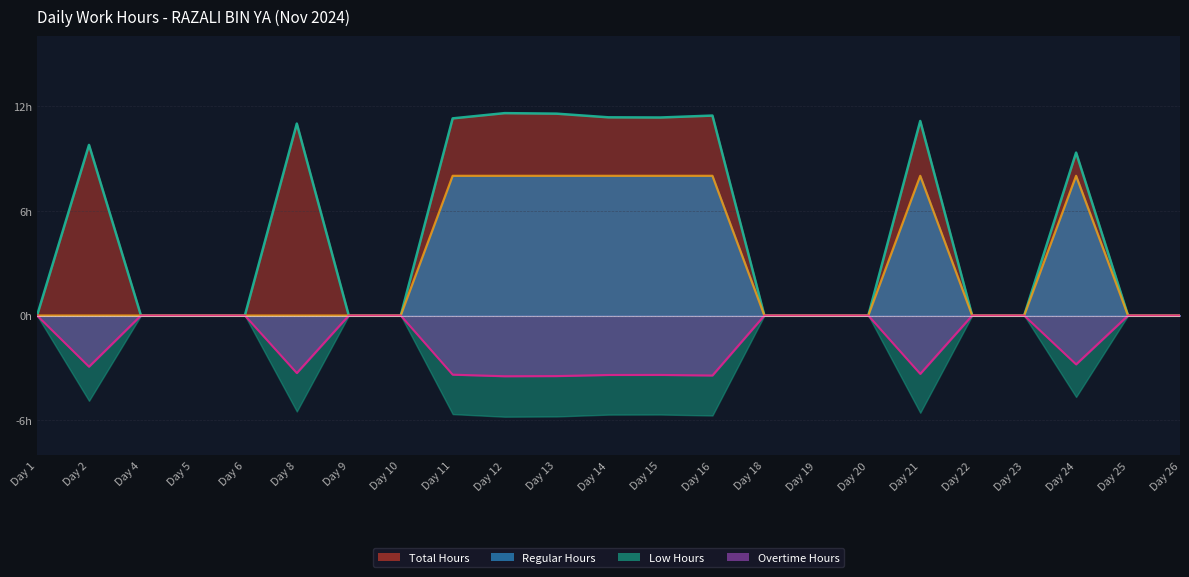

Rank the categories by Overtime Hours value from lowest to highest.

Day 12, Day 13, Day 16, Day 14, Day 15, Day 11, Day 21, Day 8, Day 2, Day 24, Day 1, Day 4, Day 5, Day 6, Day 9, Day 10, Day 18, Day 19, Day 20, Day 22, Day 23, Day 25, Day 26